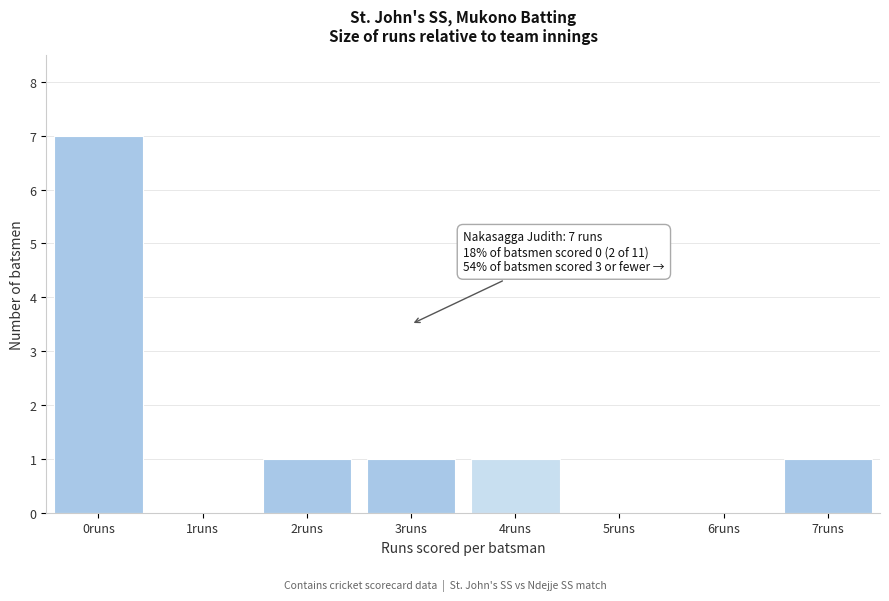

Reading right to left, transcribe all the data shown in this chart.

7runs=1	6runs=0	5runs=0	4runs=1	3runs=1	2runs=1	1runs=0	0runs=7